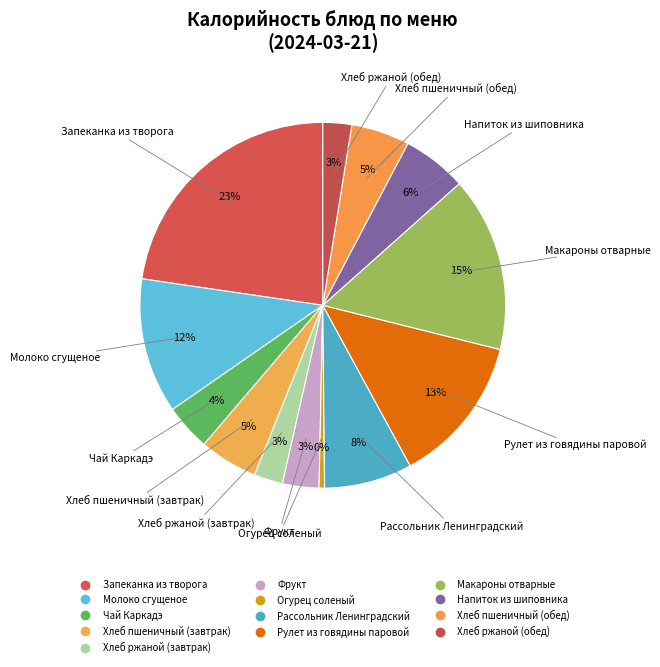

To the nearest percent, what is the difference between the Молоко сгущеное and Фрукт slice percentages?

9%